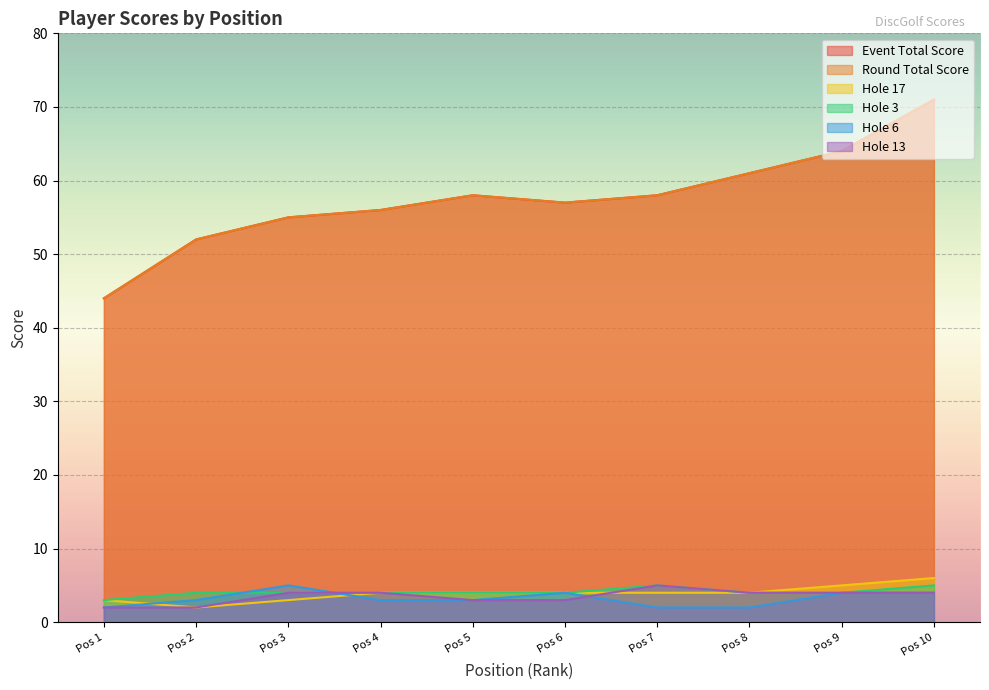

Reading left to right, transcribe all the data shown in this chart.

event_total_score: 44	52	55	56	58	57	58	61	64	71
round_total_score: 44	52	55	56	58	57	58	61	64	71
hole_17: 3	2	3	4	4	4	4	4	5	6
hole_3: 3	4	4	4	4	4	5	4	4	5
hole_6: 2	3	5	3	3	4	2	2	4	4
hole_13: 2	2	4	4	3	3	5	4	4	4